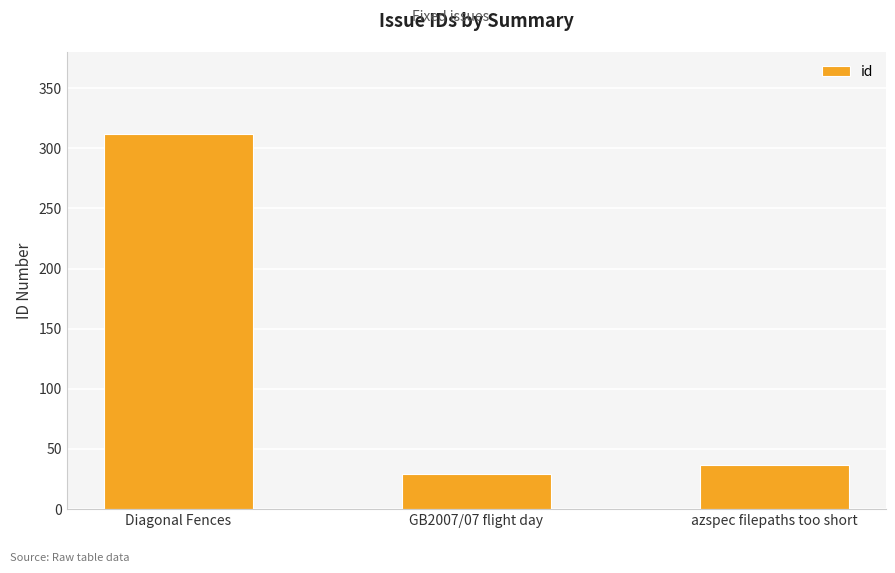

What is the maximum value shown in the chart?

312